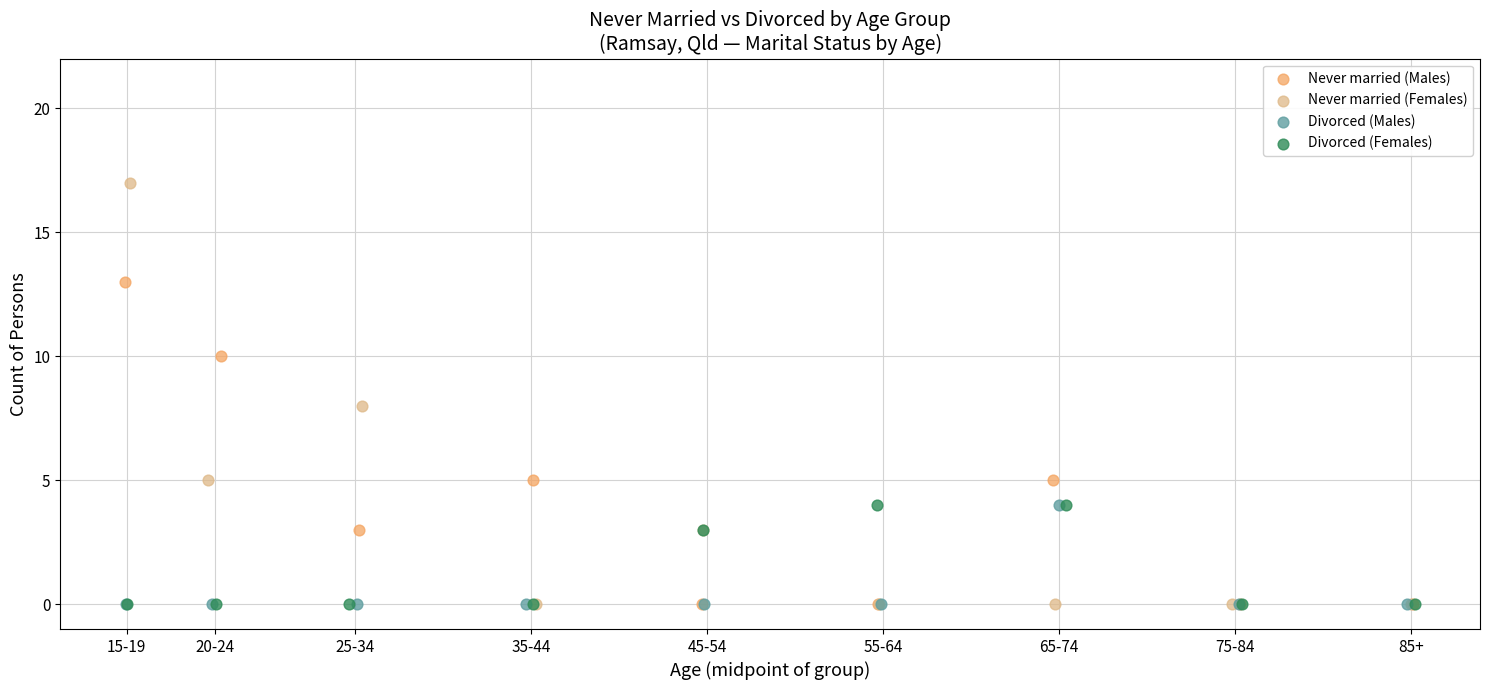

Which series has the widest spread of Y values?

Never married (Females)